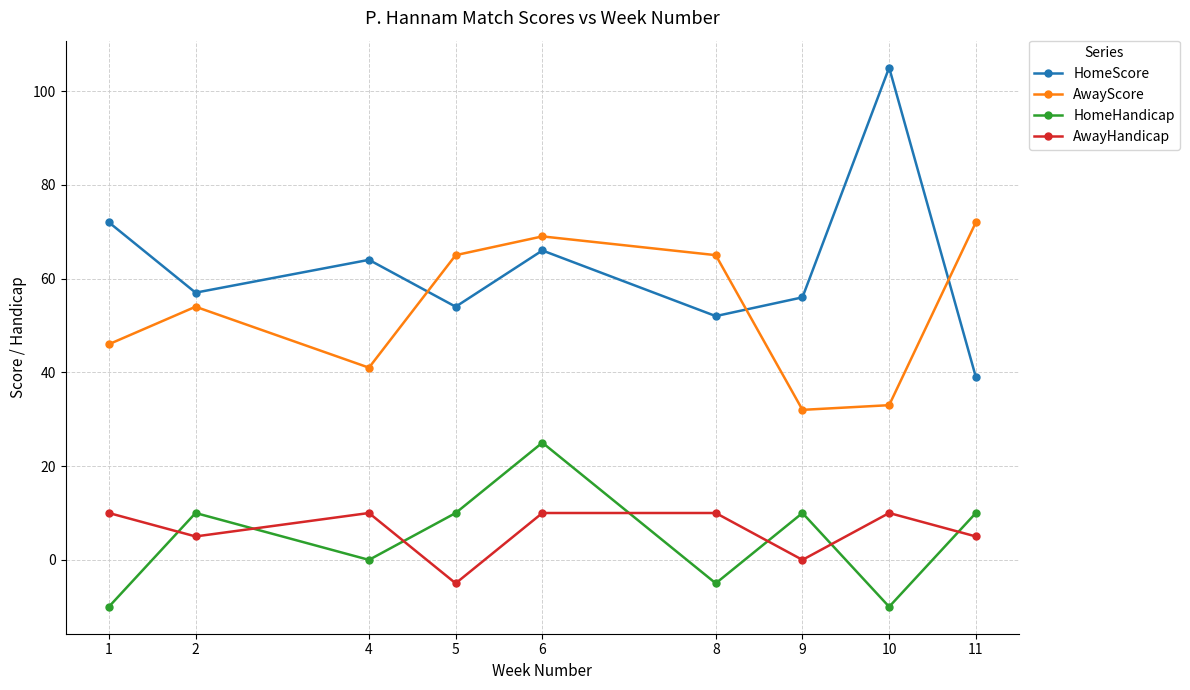

Reading right to left, what are all the values shown in this chart?

HomeScore: 11=39	10=105	9=56	8=52	6=66	5=54	4=64	2=57	1=72
AwayScore: 11=72	10=33	9=32	8=65	6=69	5=65	4=41	2=54	1=46
HomeHandicap: 11=10	10=-10	9=10	8=-5	6=25	5=10	4=0	2=10	1=-10
AwayHandicap: 11=5	10=10	9=0	8=10	6=10	5=-5	4=10	2=5	1=10